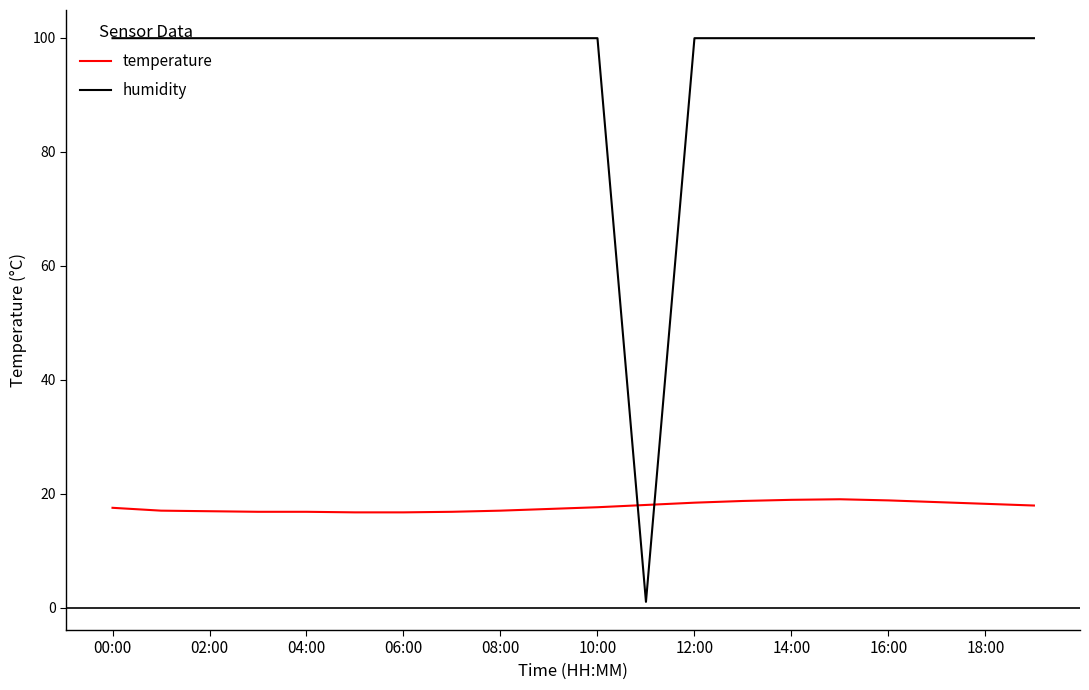

What is the average value of the humidity series?

95.0